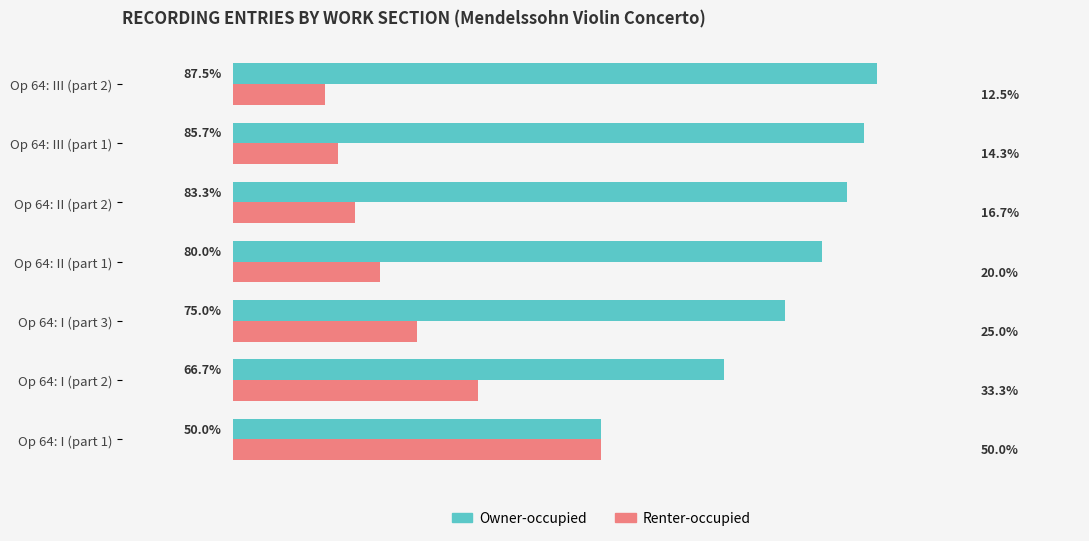

Which series has the largest total across all categories?

Owner-occupied